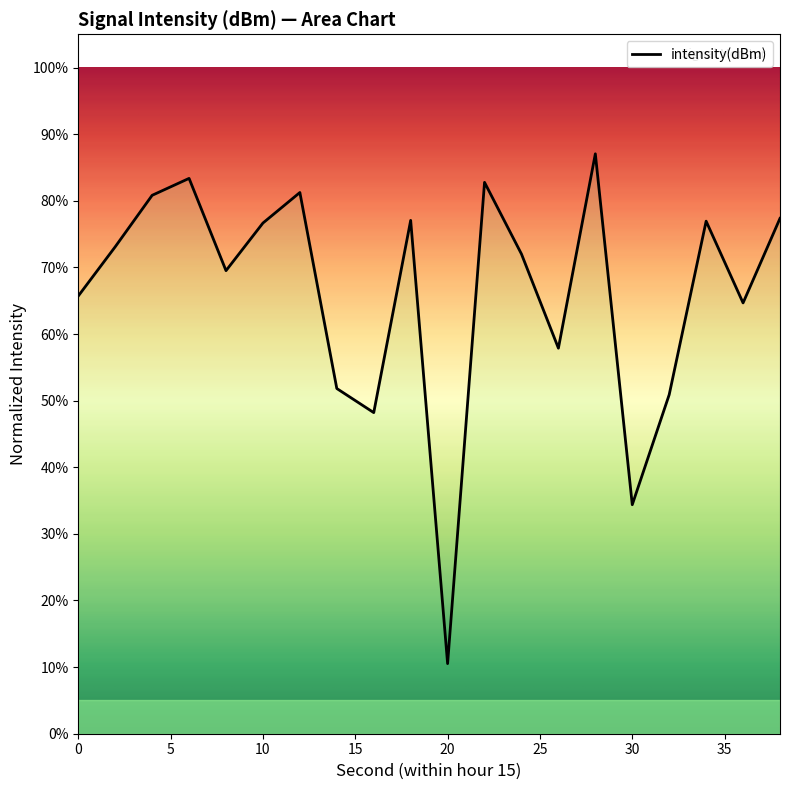

What is the difference between the maximum and minimum values?

76.5